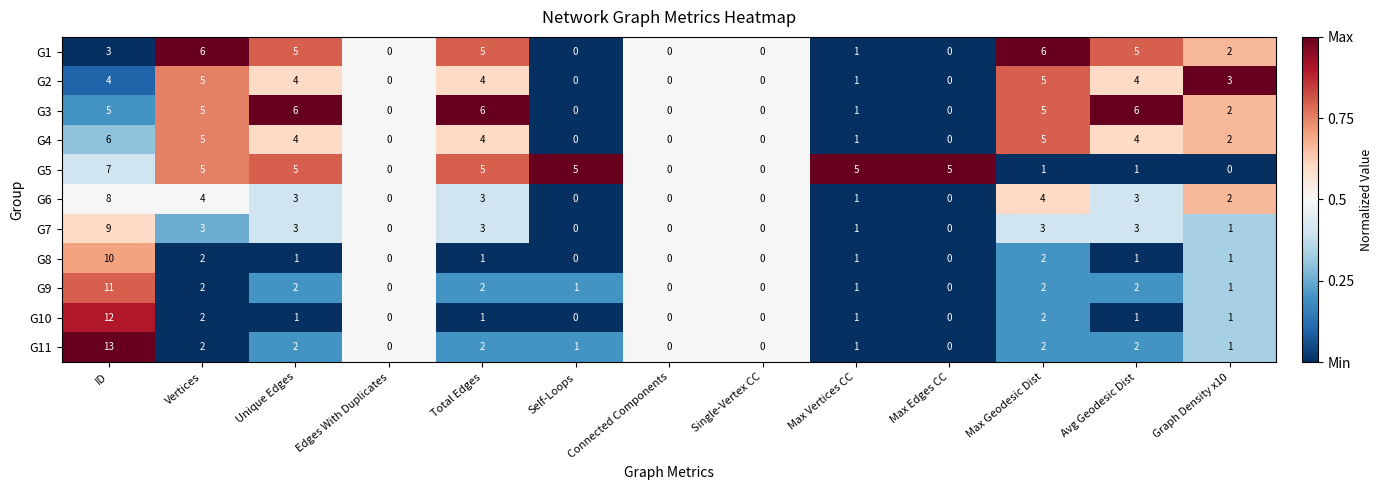

The G6 series shows -3 at Edges With Duplicates. True or false?

False